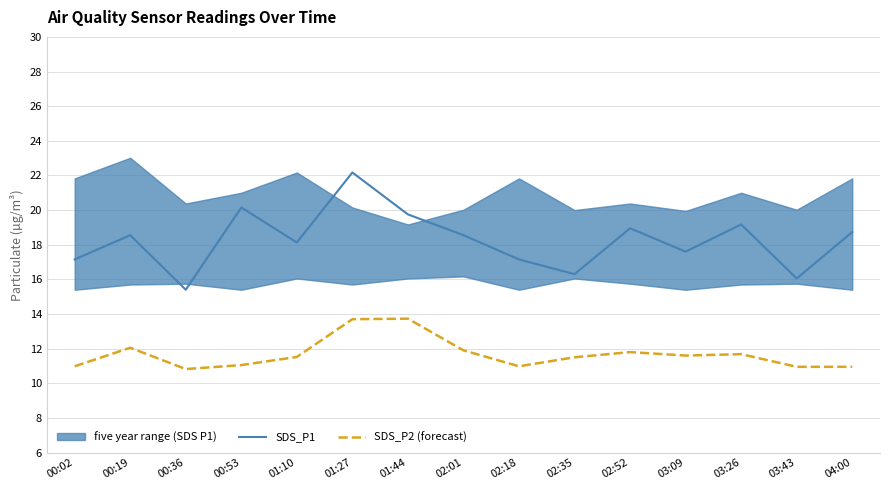

What is the sum of all SDS_P1 values?

273.8